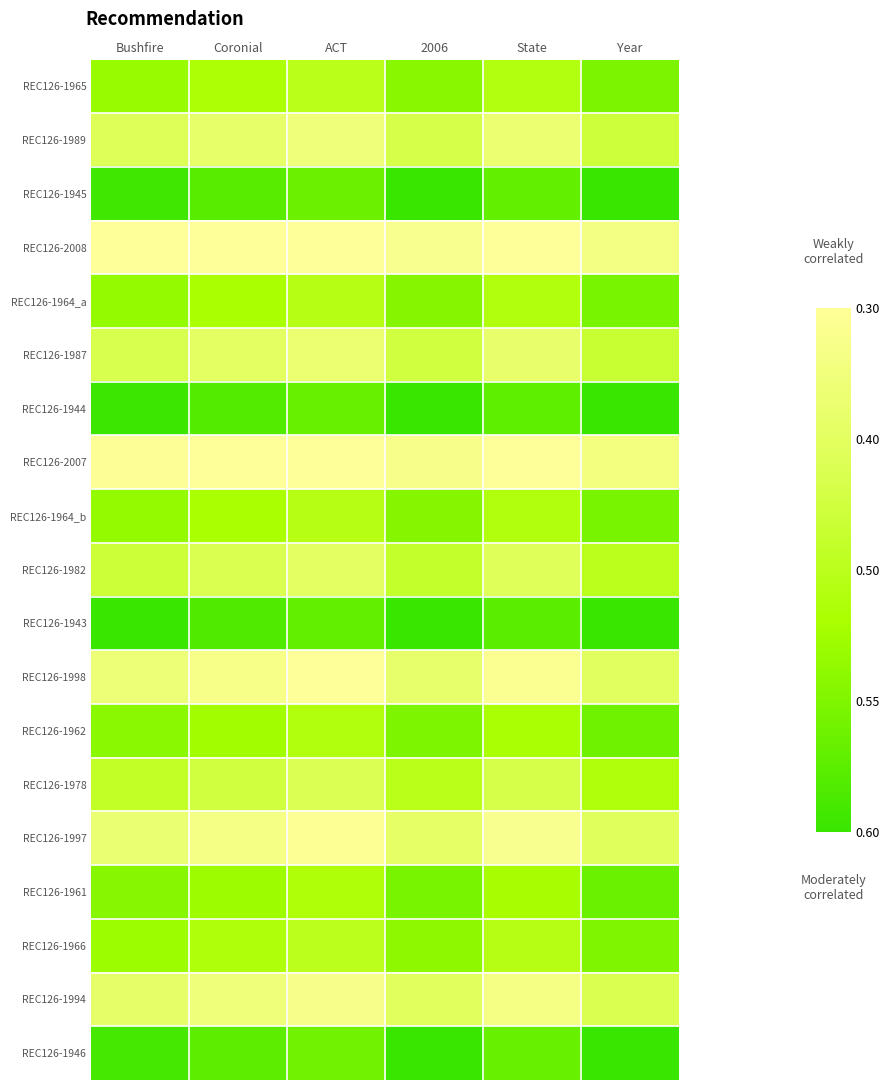

How many distinct data groups are displayed?

19